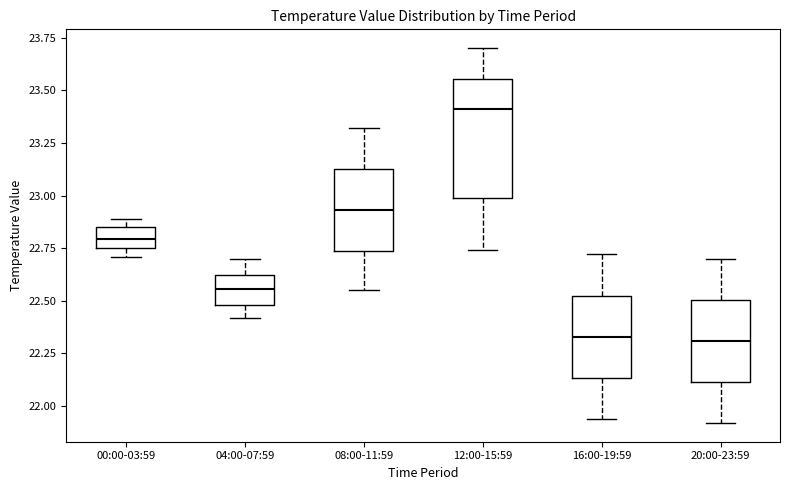

Comparing the boxes themselves (not the whiskers), which one is the tallest?

12:00-15:59